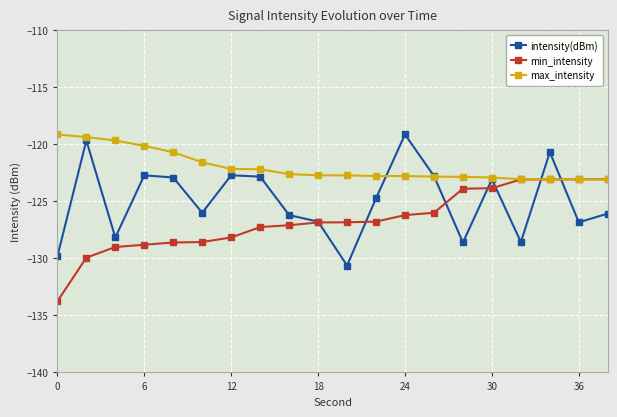

Count the number of data series in this chart.

3